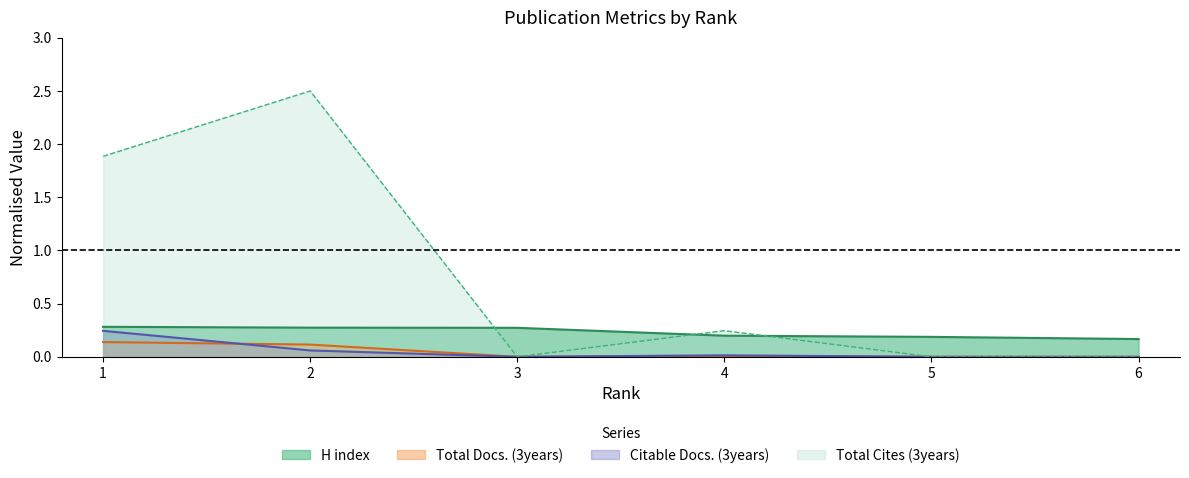

True or false: H index has a value of 0.3 at 3.

True